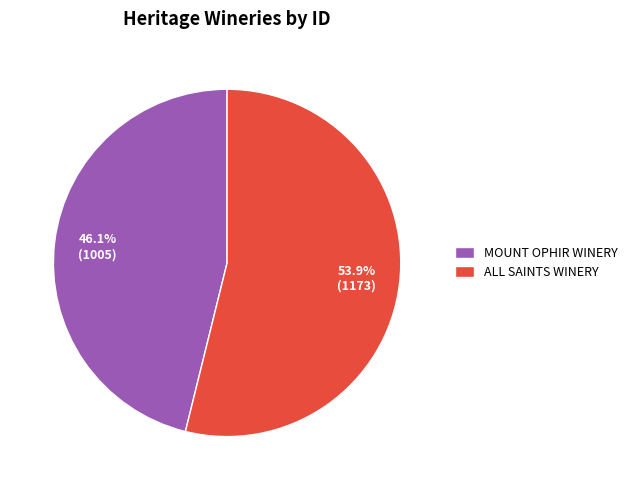

To the nearest percent, what is the difference between the MOUNT OPHIR WINERY and ALL SAINTS WINERY slice percentages?

8%